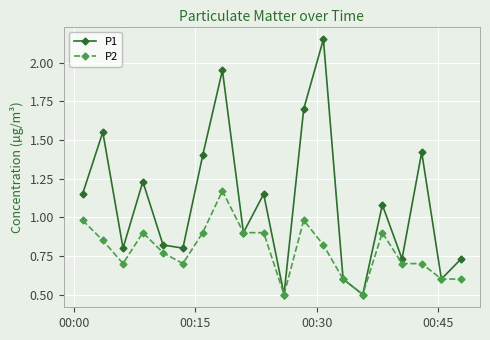

List the series in order of their peak value, highest first.

P1, P2